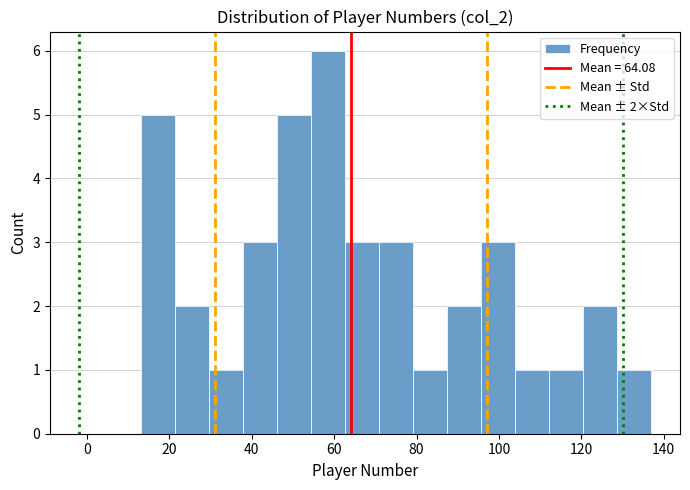

Over which range of the x-axis is the bar tallest?

54 to 62